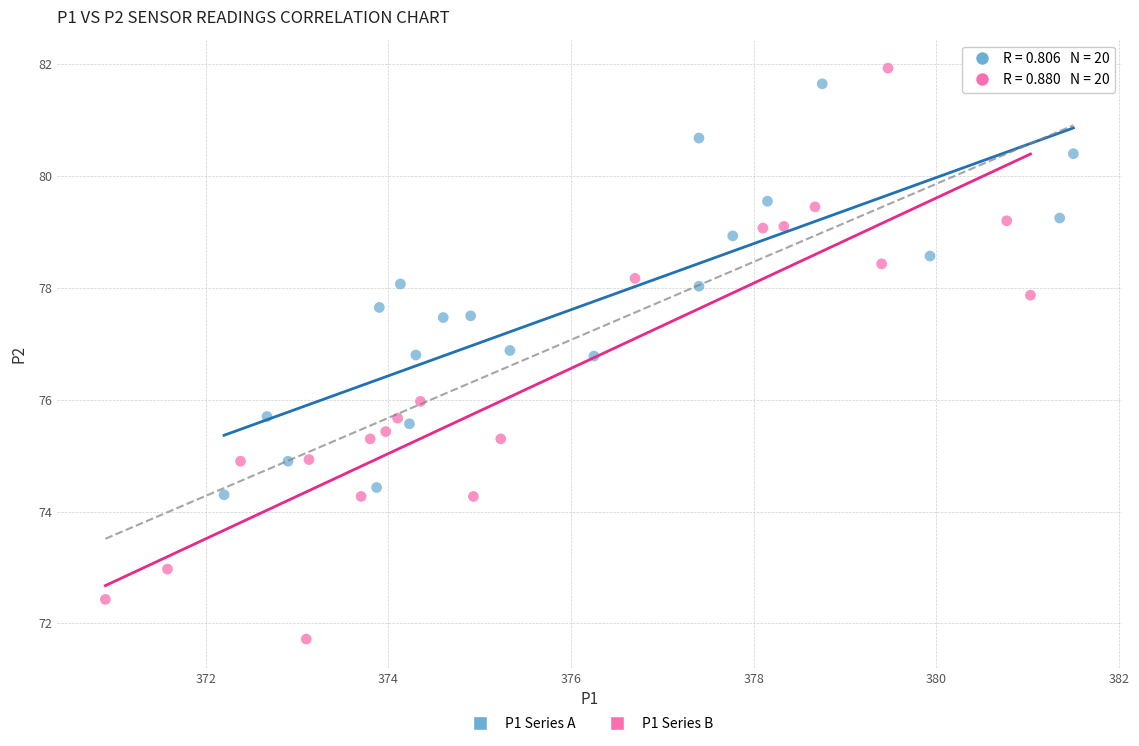

Which series has the widest spread of Y values?

P1 Series B